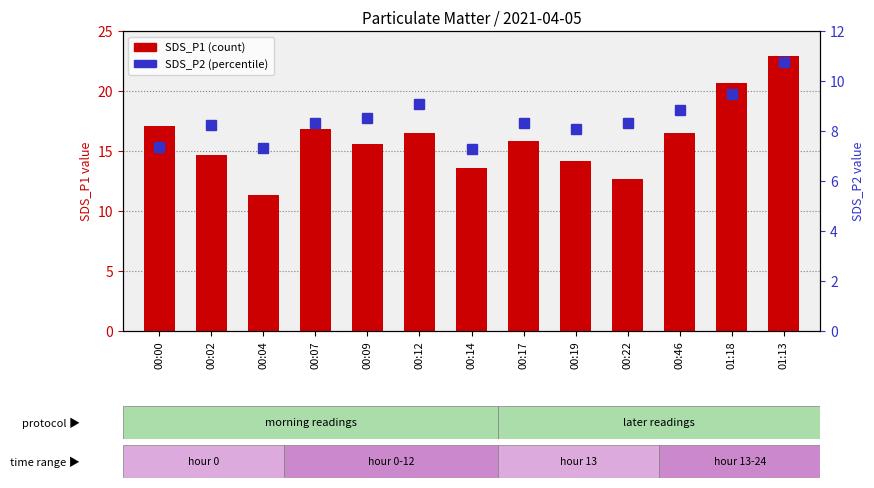

Which series has the largest total across all categories?

SDS_P1 (count)